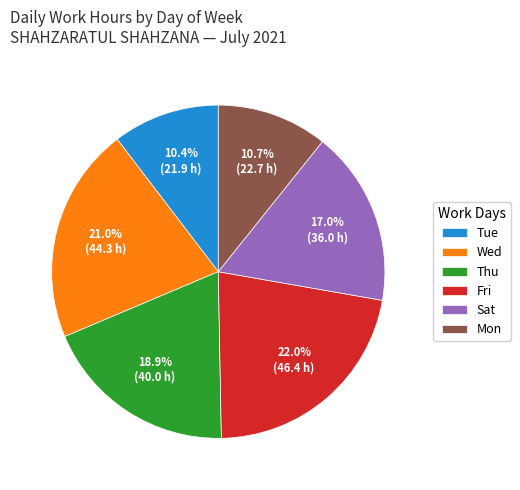

What is the ratio of the value at Fri to the value at Sat?

1.3